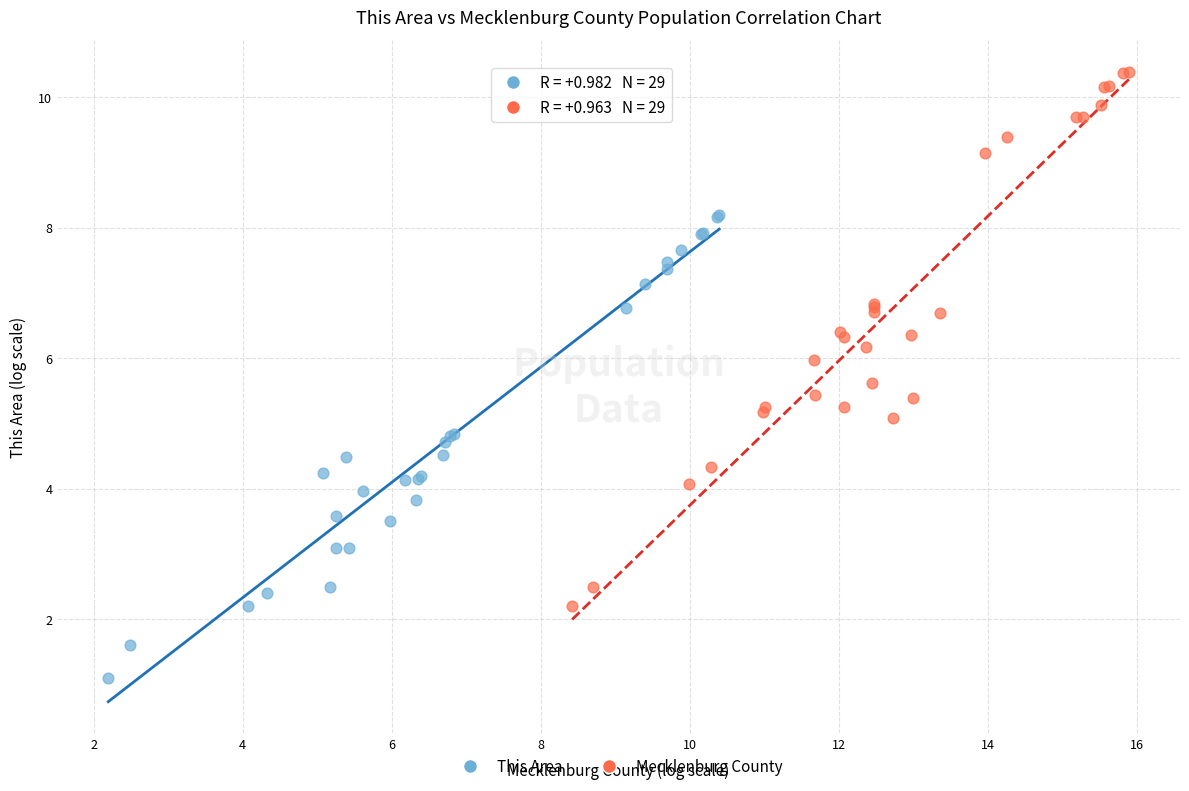

Which series contains the lowest Y value?

This Area